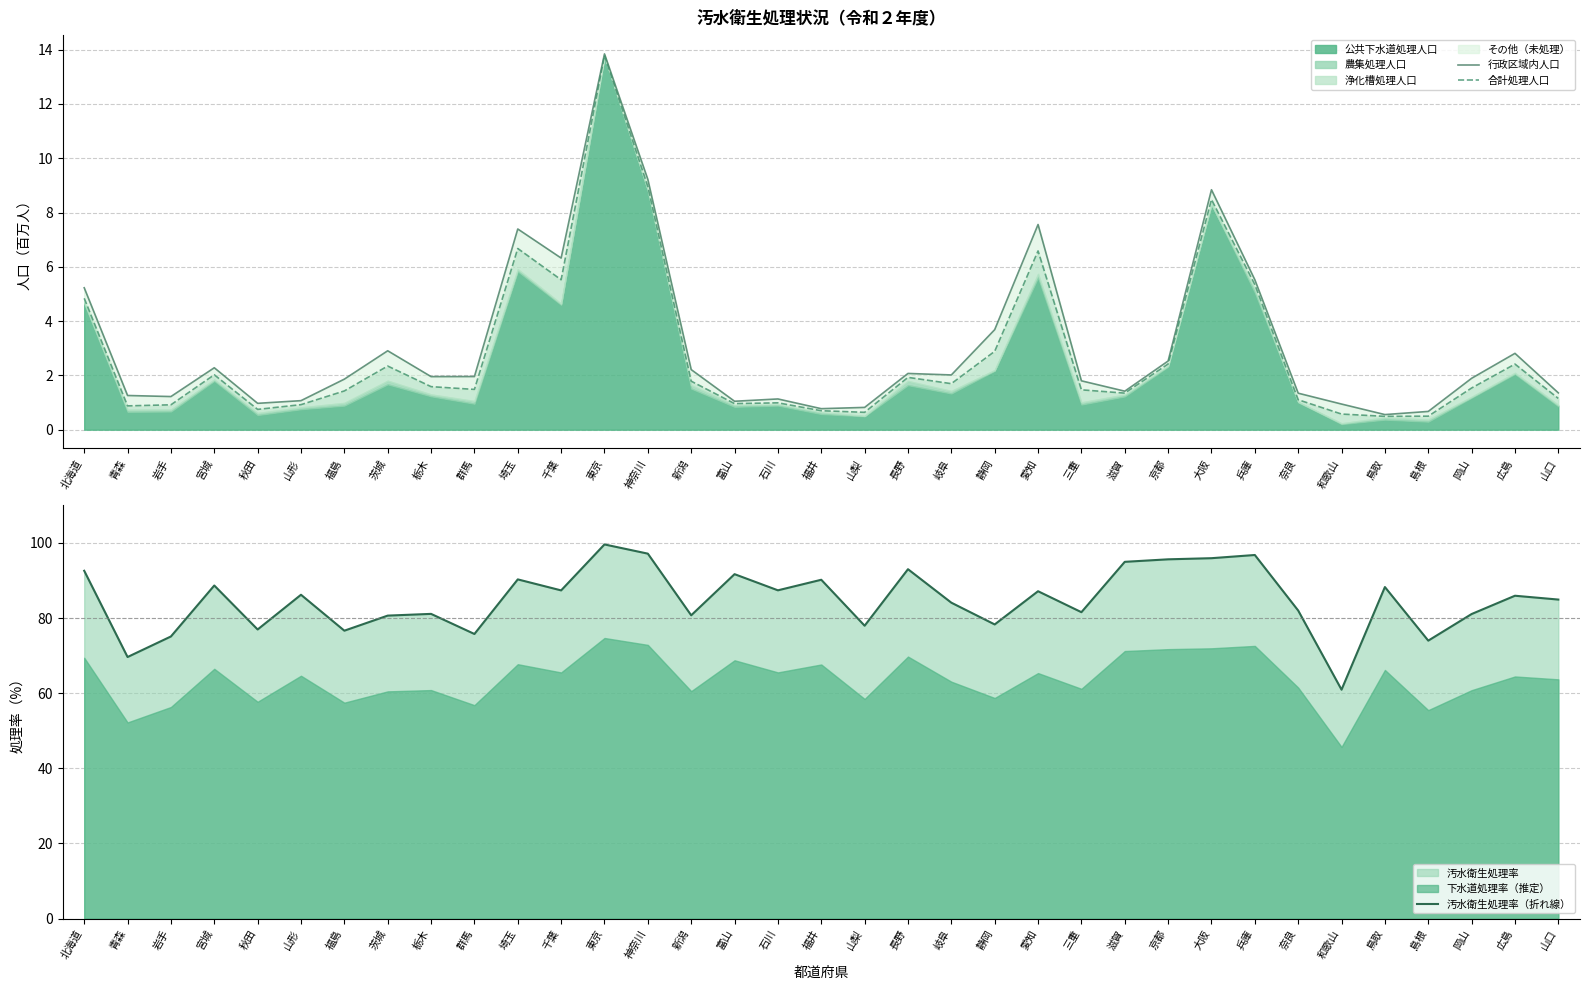

True or false: 合計処理人口 and 汚水衛生処理率（折れ線） cross at least once.

False